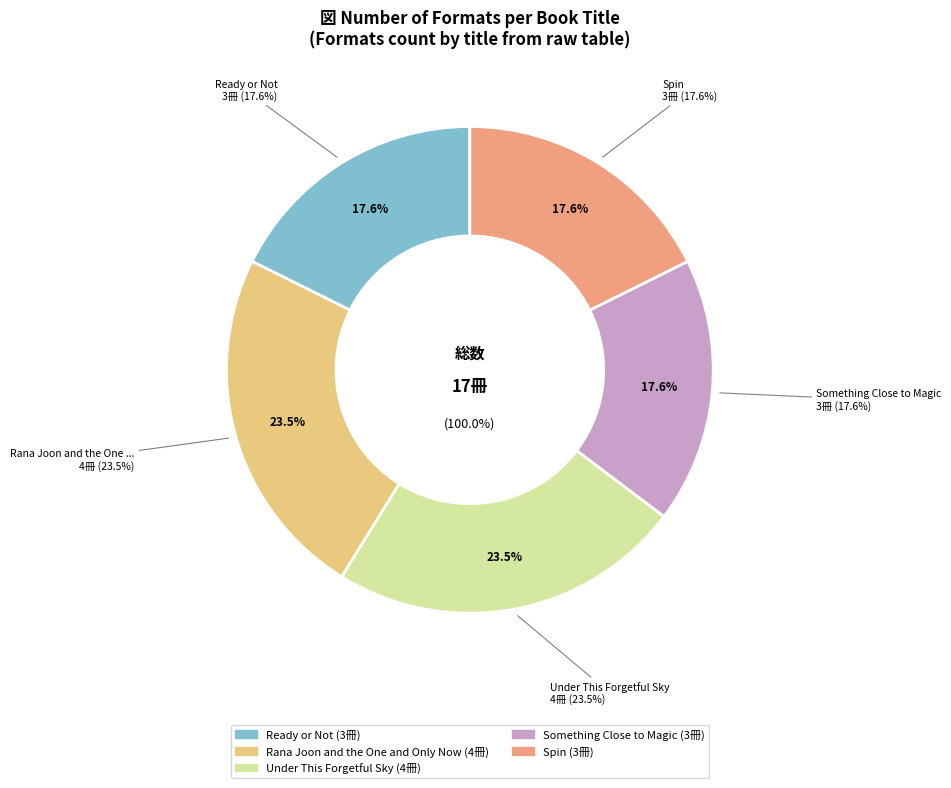

To the nearest percent, what percentage of the pie is Under This Forgetful Sky?

24%